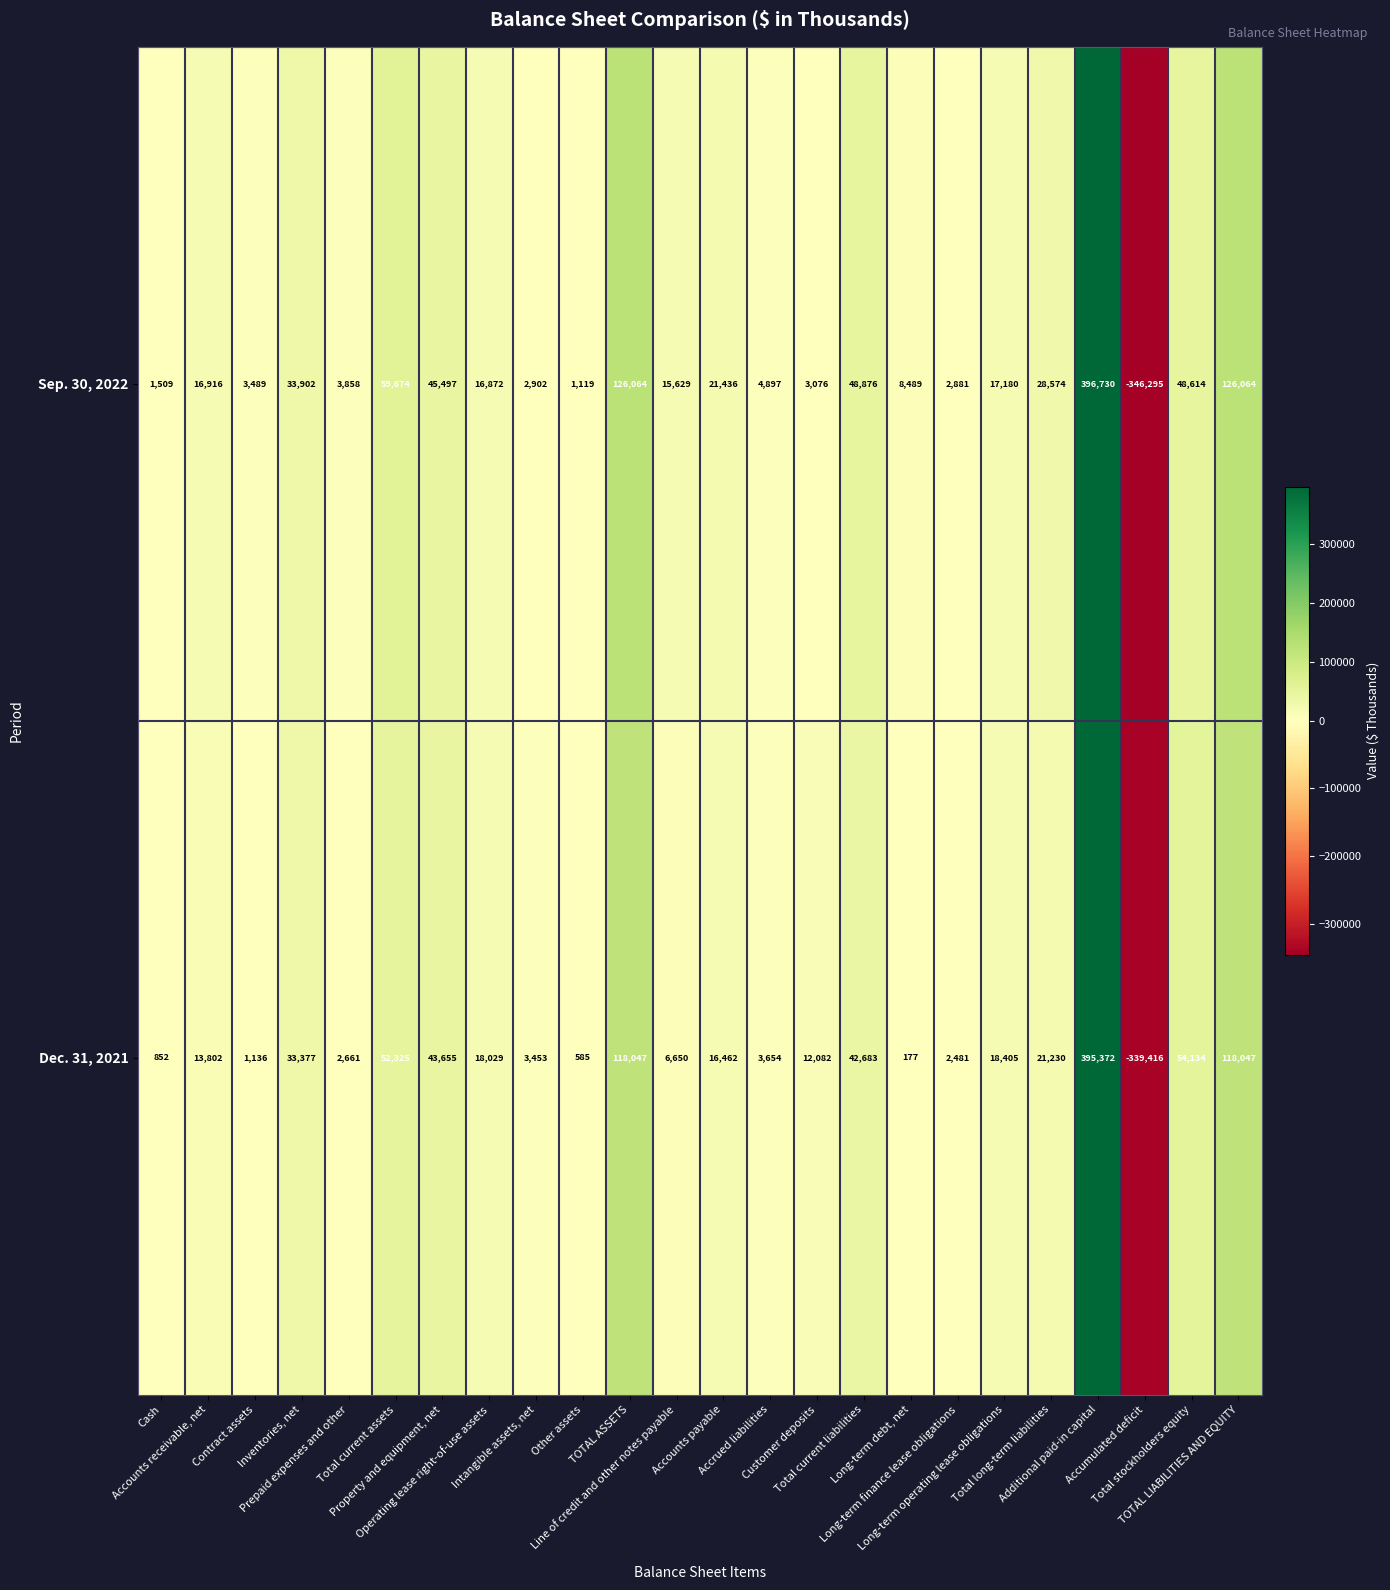

What is the total value across all series at Accrued liabilities?

8551